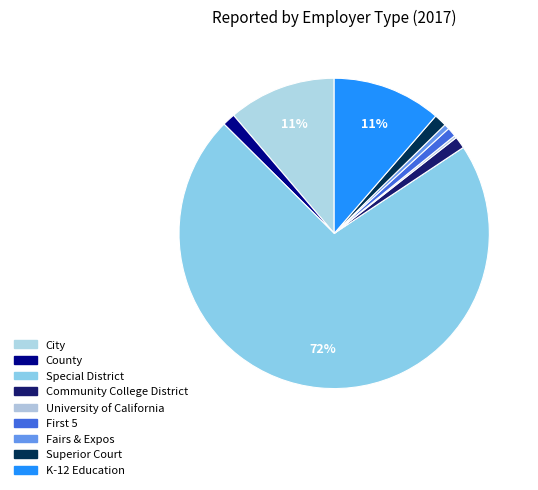

How many segments does this pie chart have?

9